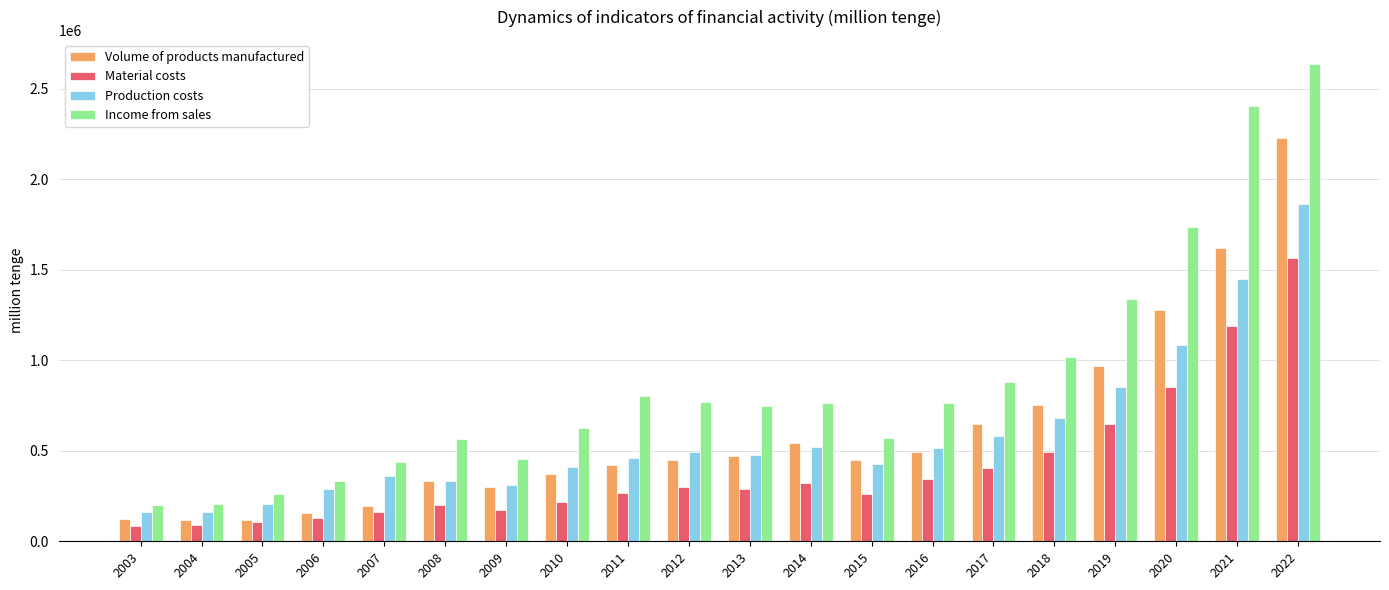

Is the value of Material costs at 2003 greater than the value of Volume of products manufactured at 2011?

No